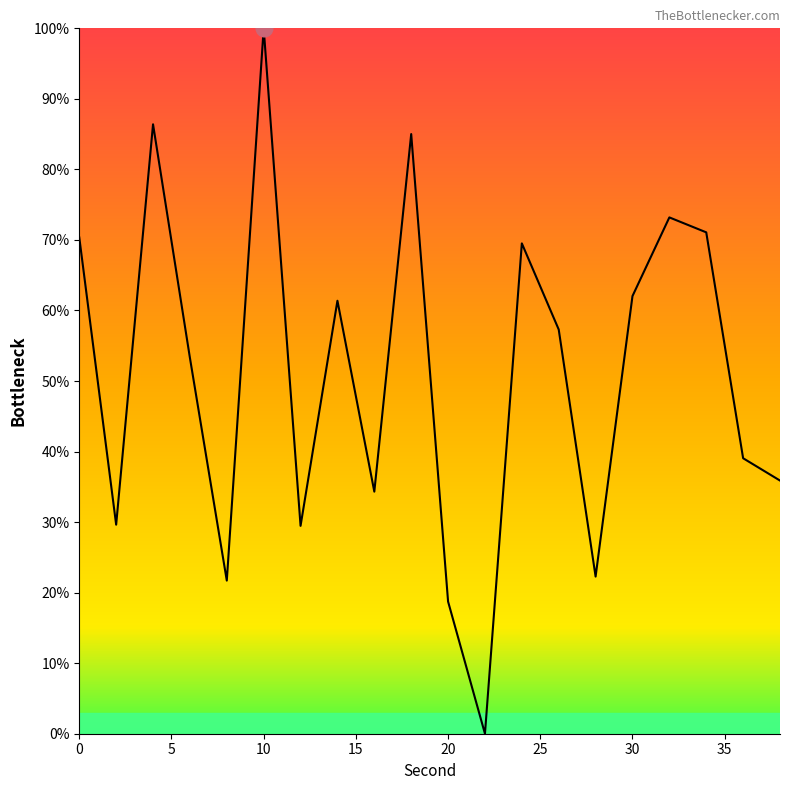

Is this an area chart (filled region under the line)?

Yes